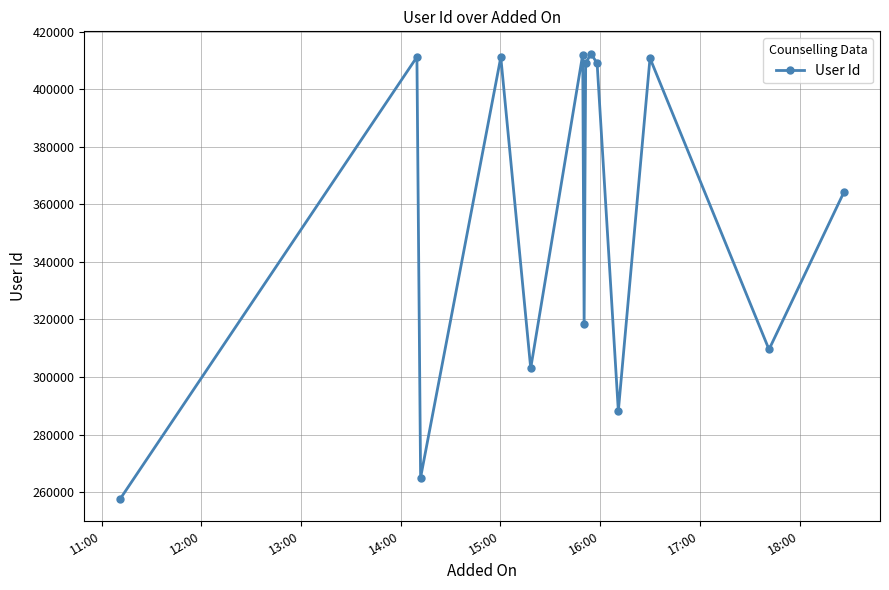

What is the smallest value displayed?

257772